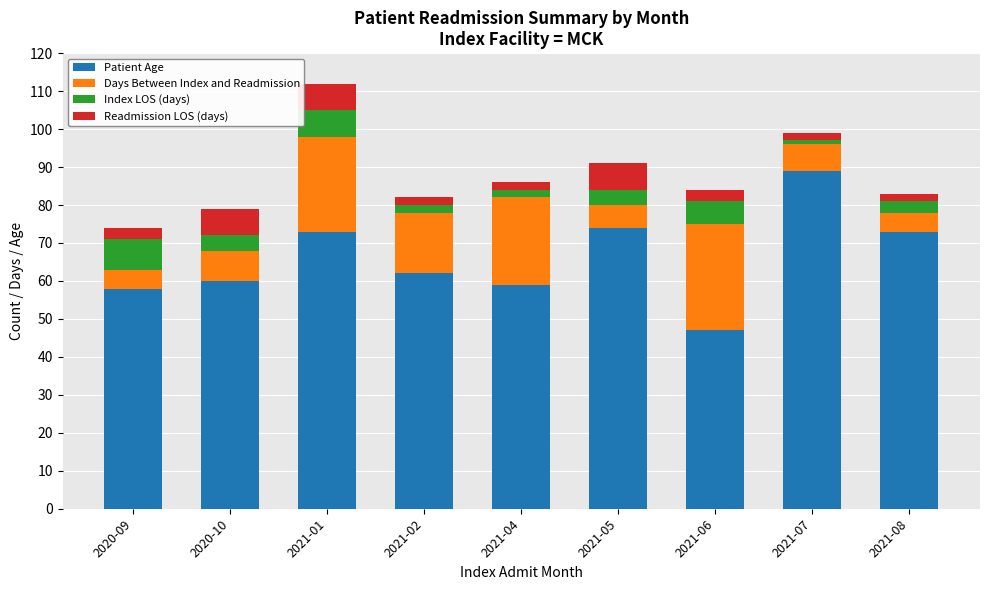

The Patient Age series shows 47 at 2021-06. True or false?

True